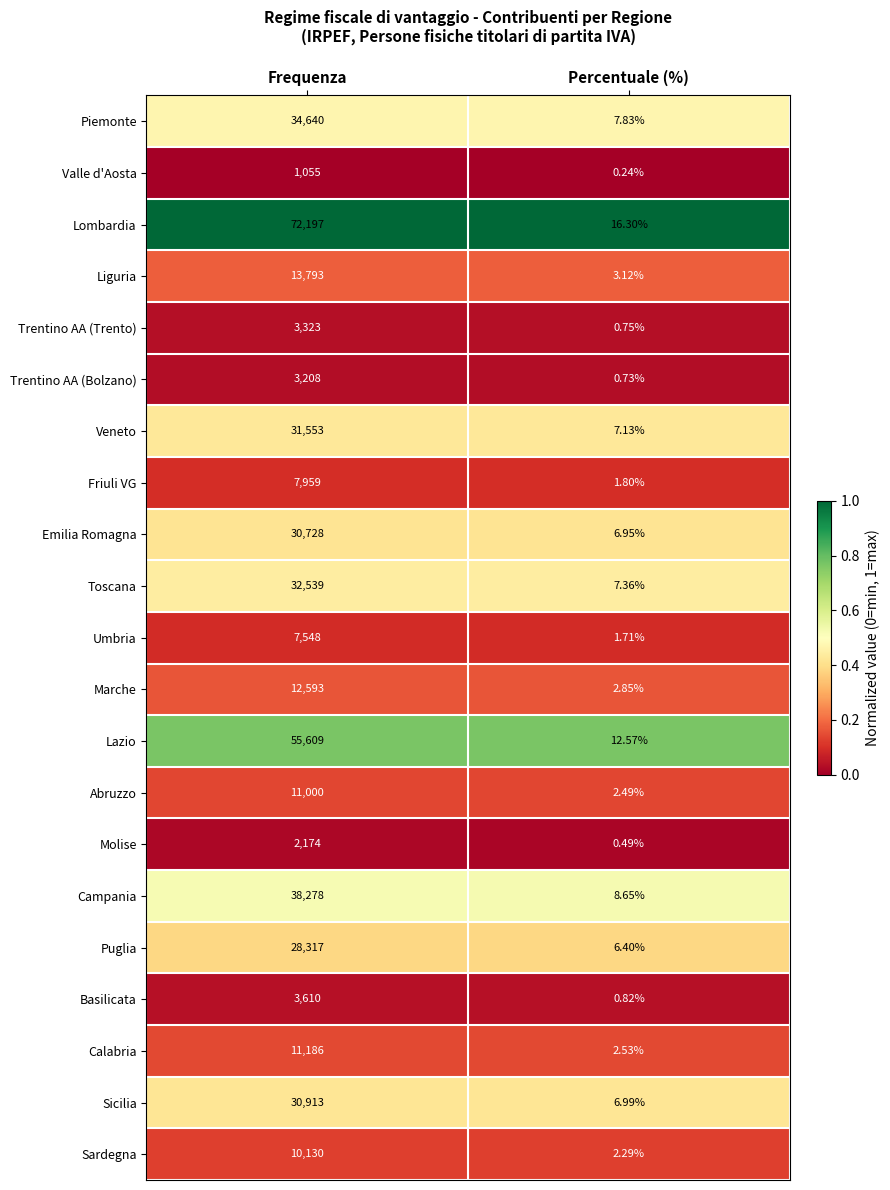

Which category has the highest value in the Emilia Romagna series?

Frequenza